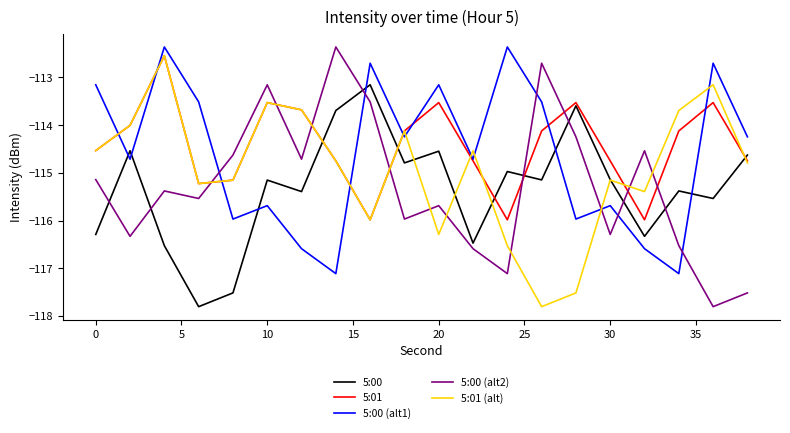

What is the maximum value shown in the chart?

-112.4